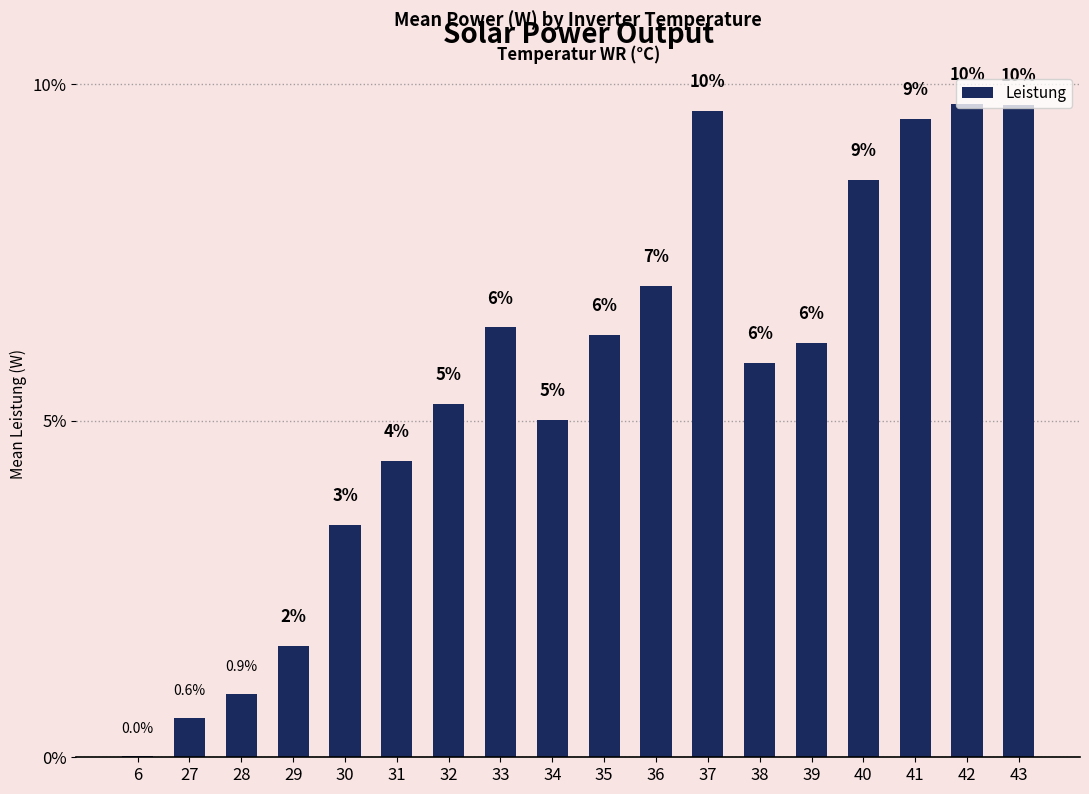

Reading left to right, list all the values displayed in this chart.

6=0.0	27=0.6	28=0.9	29=1.6	30=3.5	31=4.4	32=5.2	33=6.4	34=5.0	35=6.3	36=7.0	37=9.6	38=5.9	39=6.1	40=8.6	41=9.5	42=9.7	43=9.7